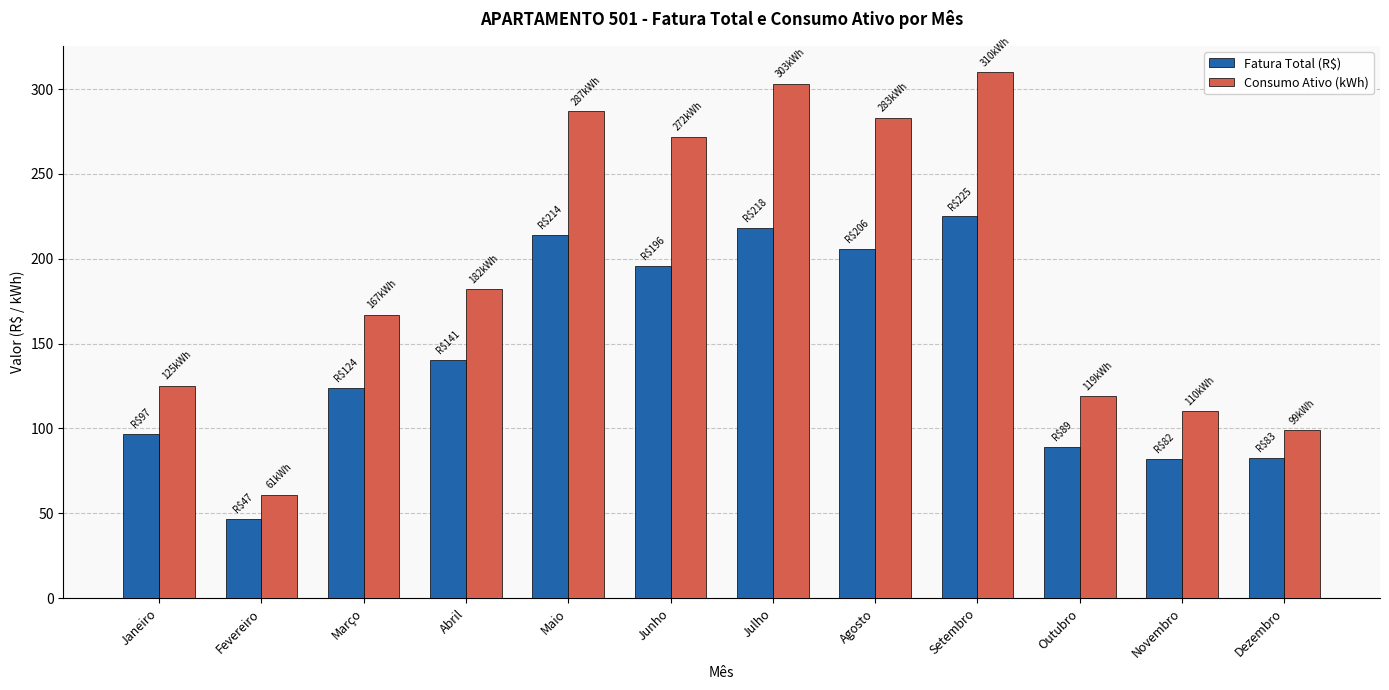

How many bars are there in each group?

2